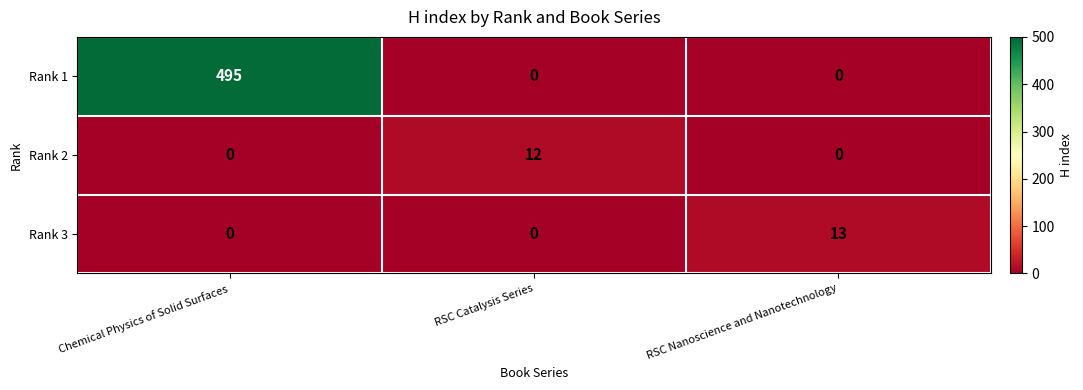

Is it true that Rank 1 equals 176 at RSC Nanoscience and Nanotechnology?

False